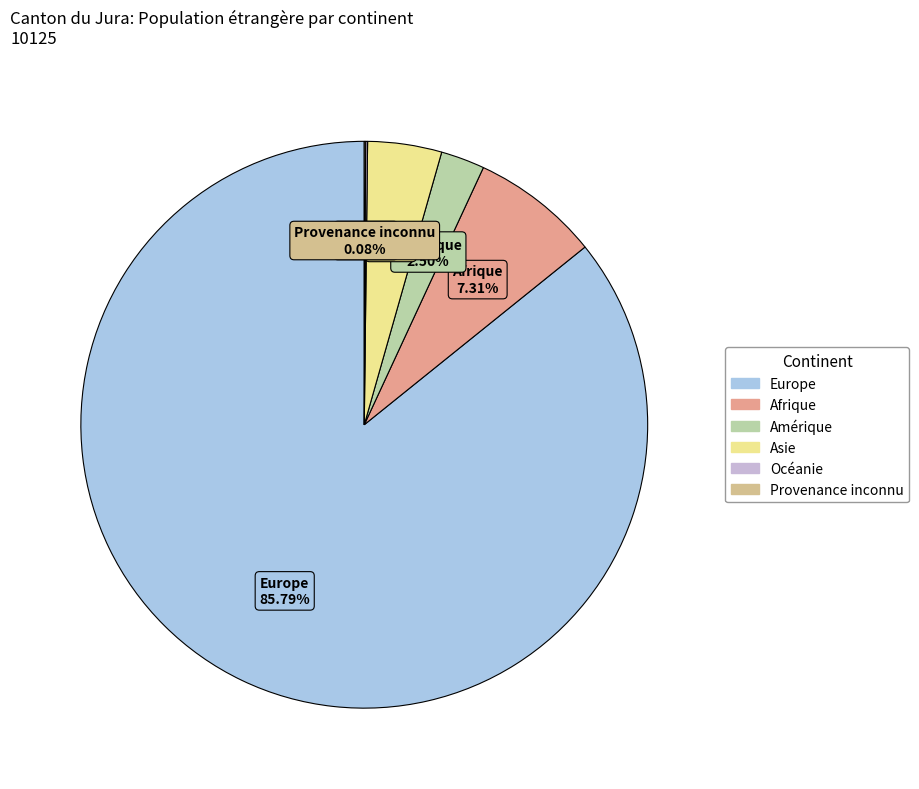

Do Europe and Afrique together represent more than half of the pie?

Yes